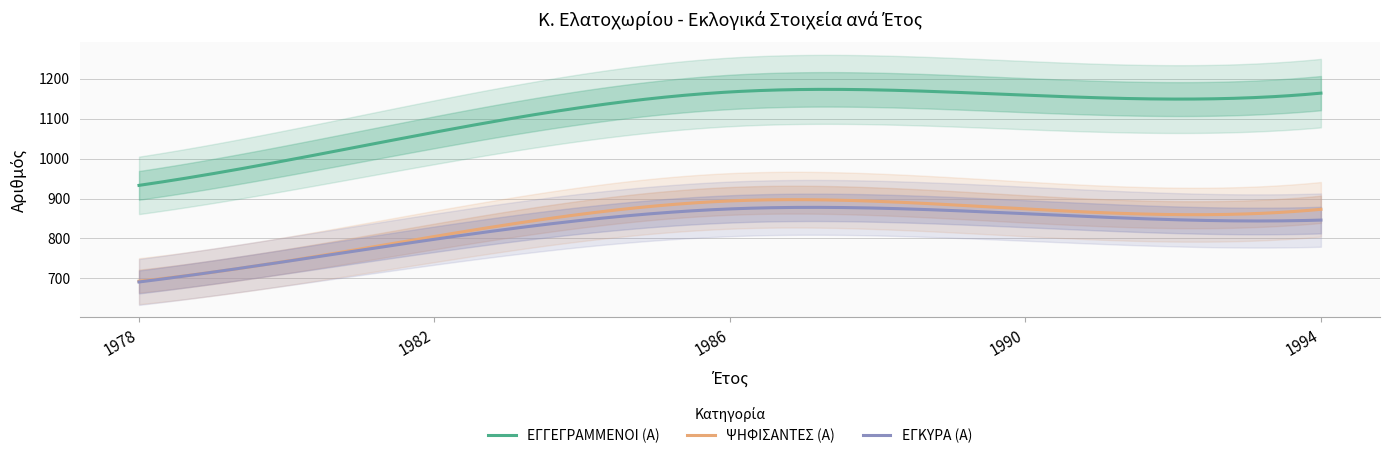

Which has a higher value, 1982 or 1994?

1994